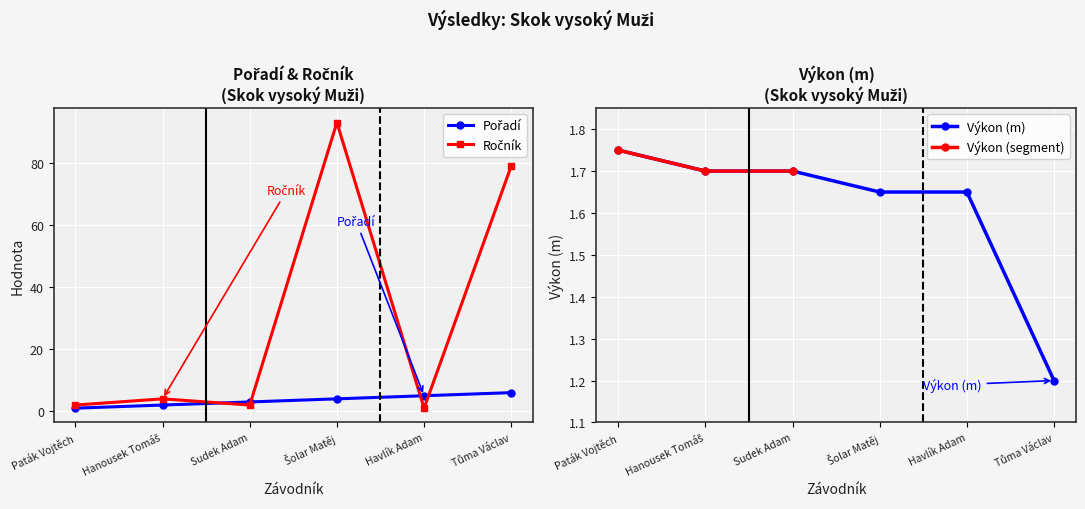

What is the difference between the Výkon values at Šolar Matěj and Paták Vojtěch?

0.1